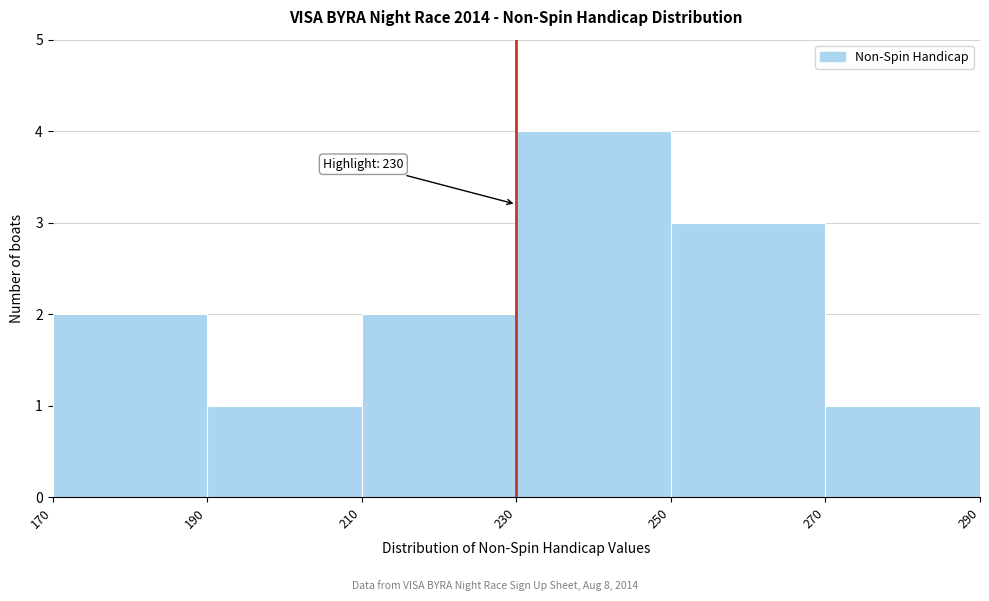

Which range on the x-axis has the tallest bar?

230 to 250